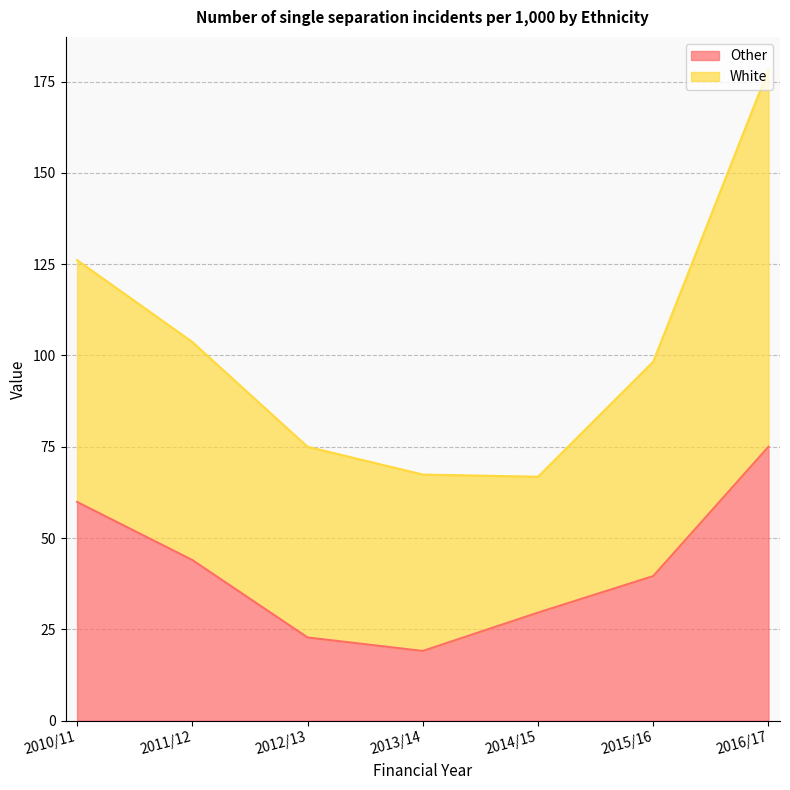

The chart shows a value of 44.0 at 2011/12. True or false?

True